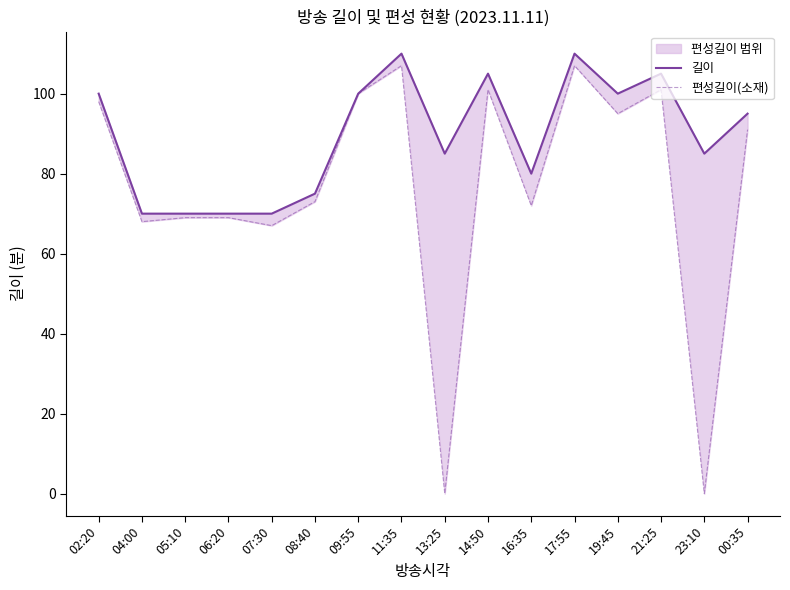

The value of 편성길이(소재) at 02:20 is 98. True or false?

True